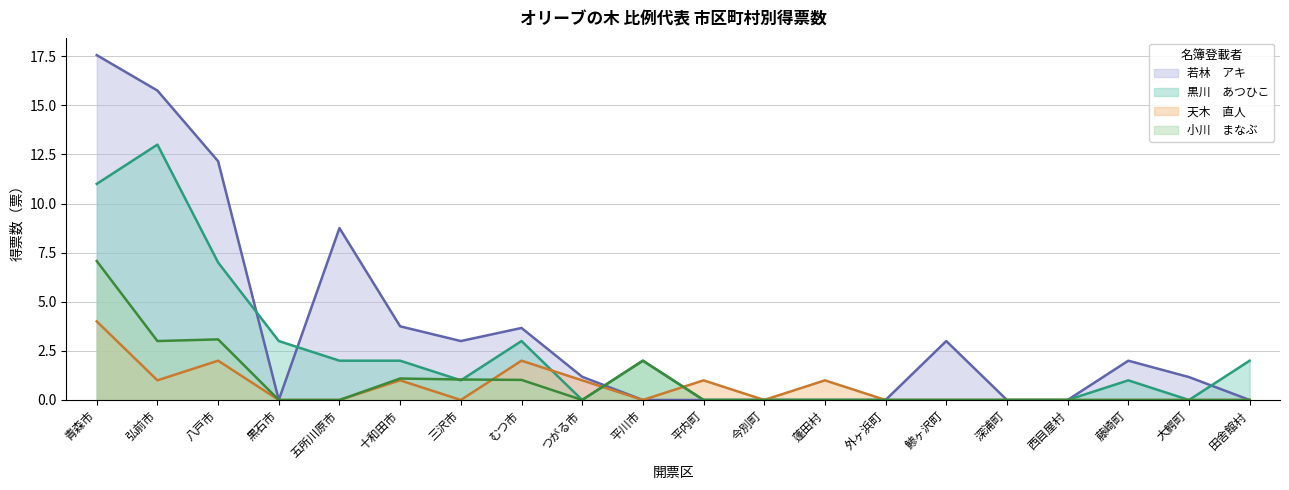

What is the maximum value shown in the chart?

17.6